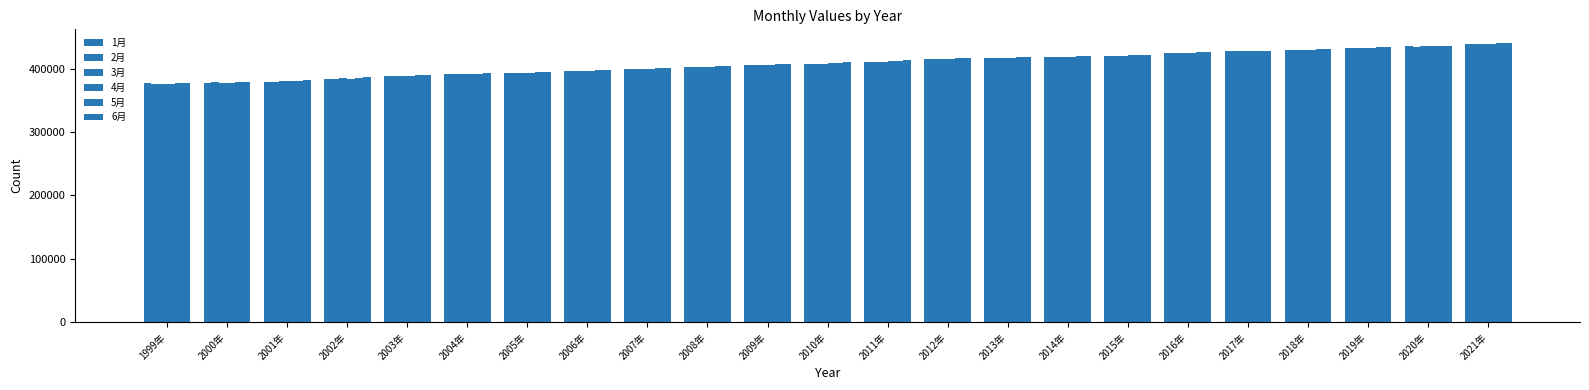

At which label is 1月 closest to 407293?

2010年